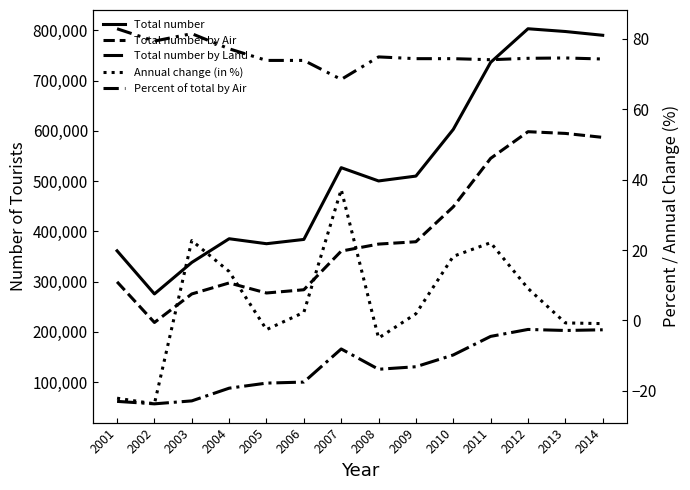

What is the difference between the second highest and minimum values in the Annual change (in %) series?

46.4